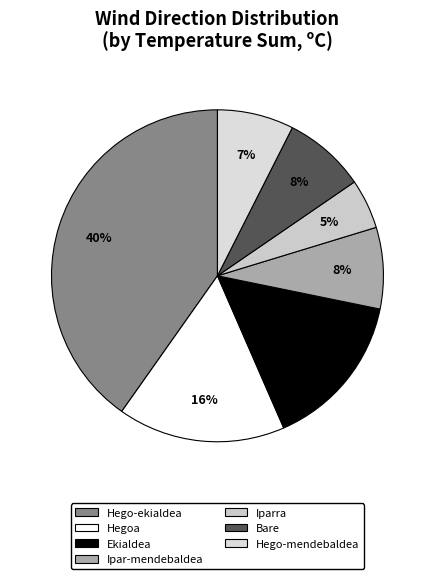

Count the number of slices in the pie.

7